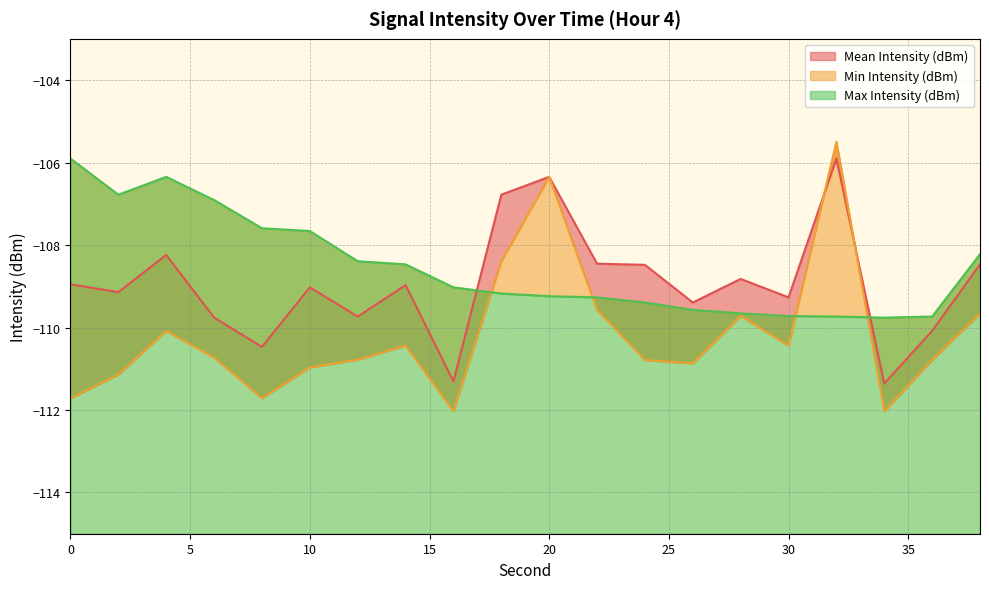

Does the chart display data point markers on the line(s)?

No